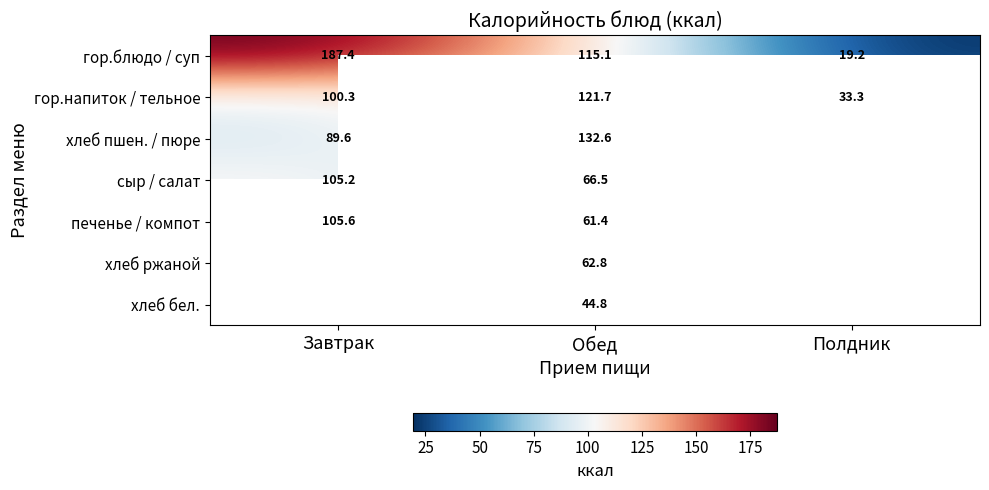

What is the approximate value of гор.напиток / тельное at Обед?

121.7